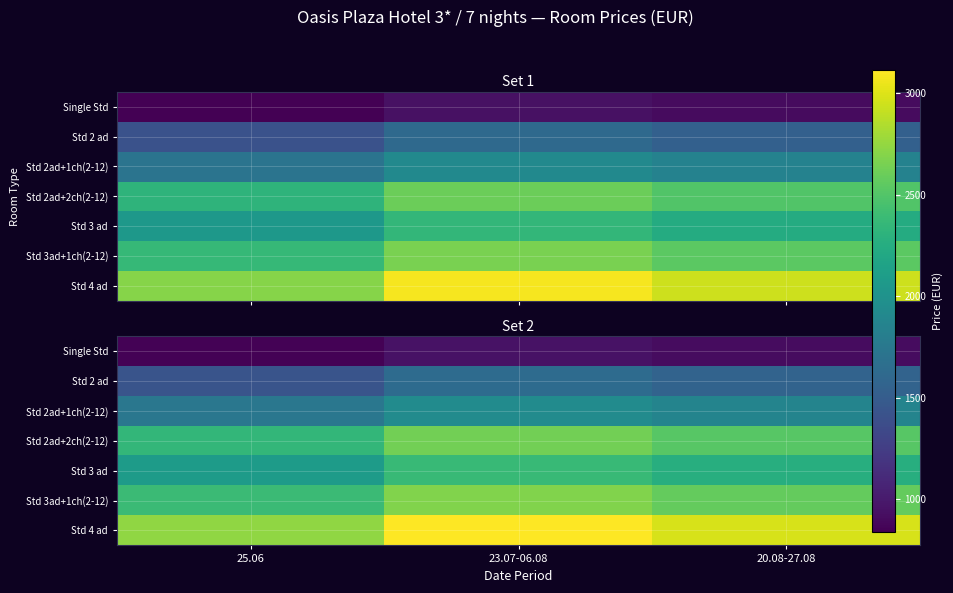

Is it true that Std 2 ad equals 521 at 20.08-27.08?

False